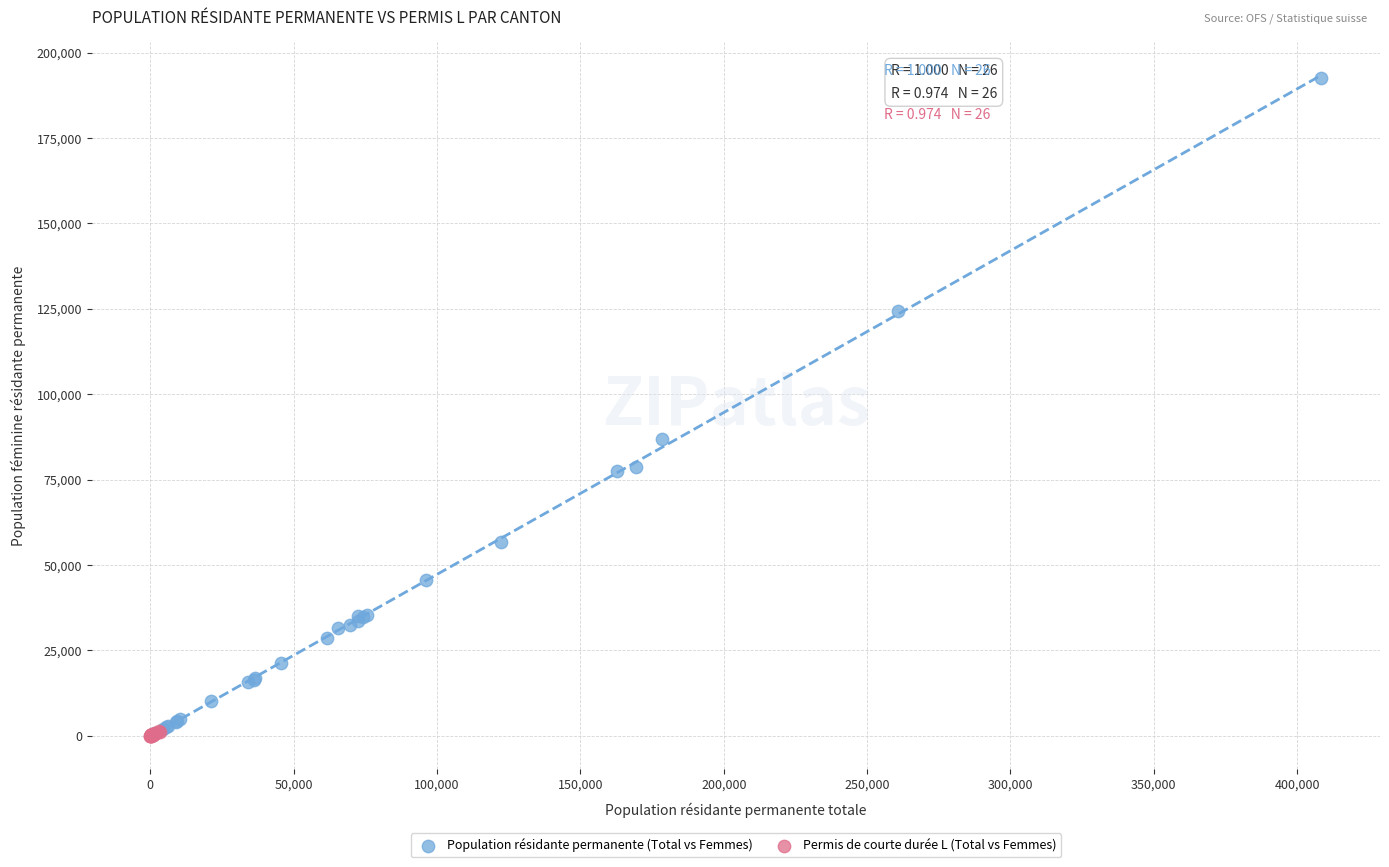

Which series has the widest spread of Y values?

Population résidante permanente (Total vs Femmes)